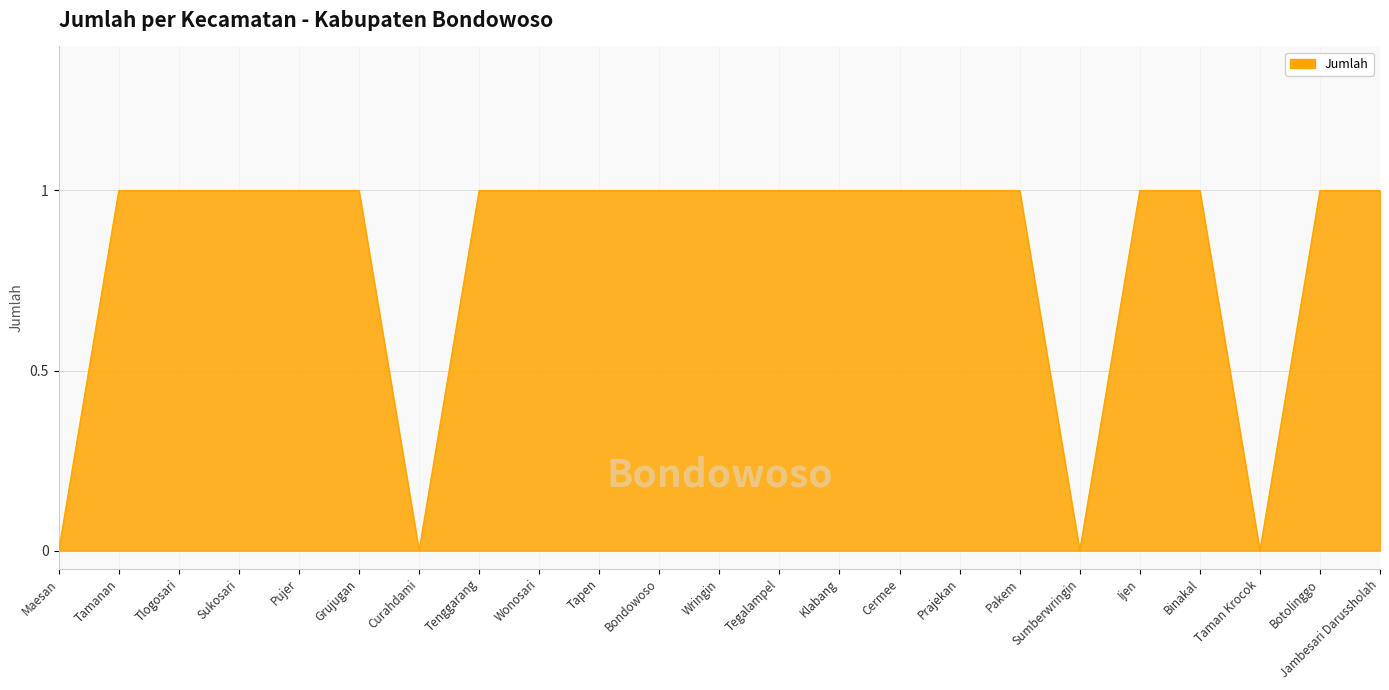

Reading left to right, transcribe all the data shown in this chart.

0	1	1	1	1	1	0	1	1	1	1	1	1	1	1	1	1	0	1	1	0	1	1